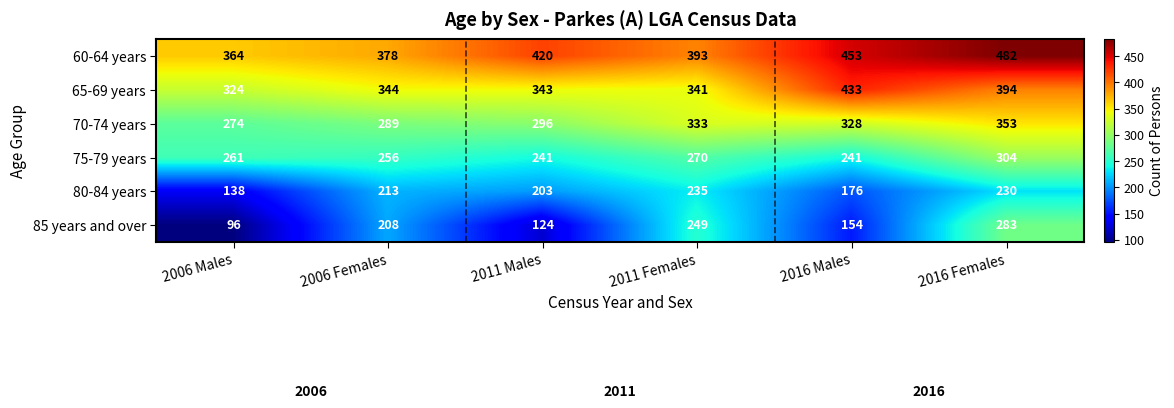

At how many categories does at least one series exceed 214?

6